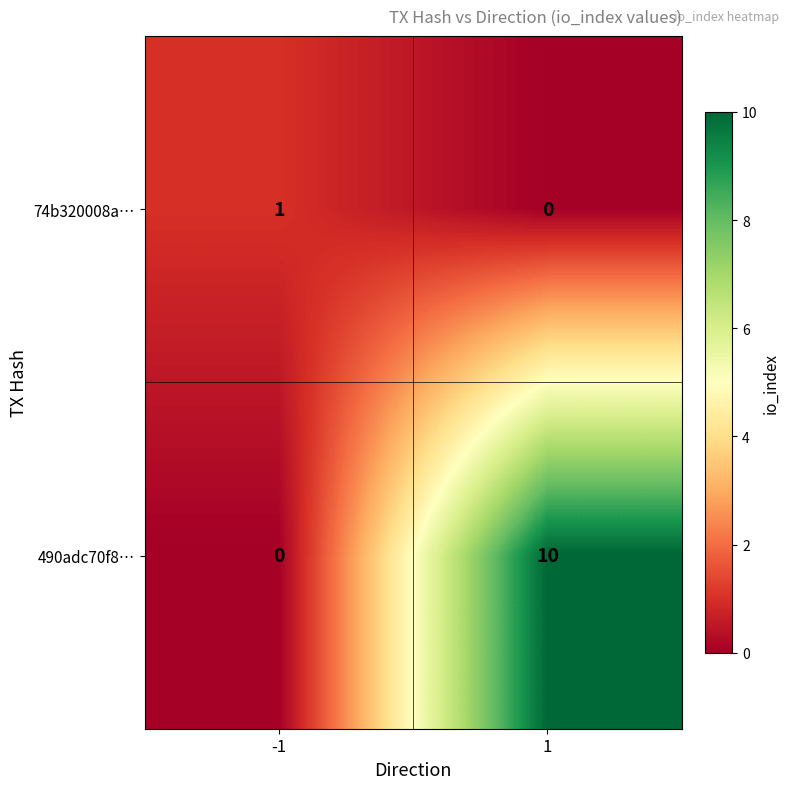

At -1, list the series in order from smallest to largest.

490adc70f8…, 74b320008a…